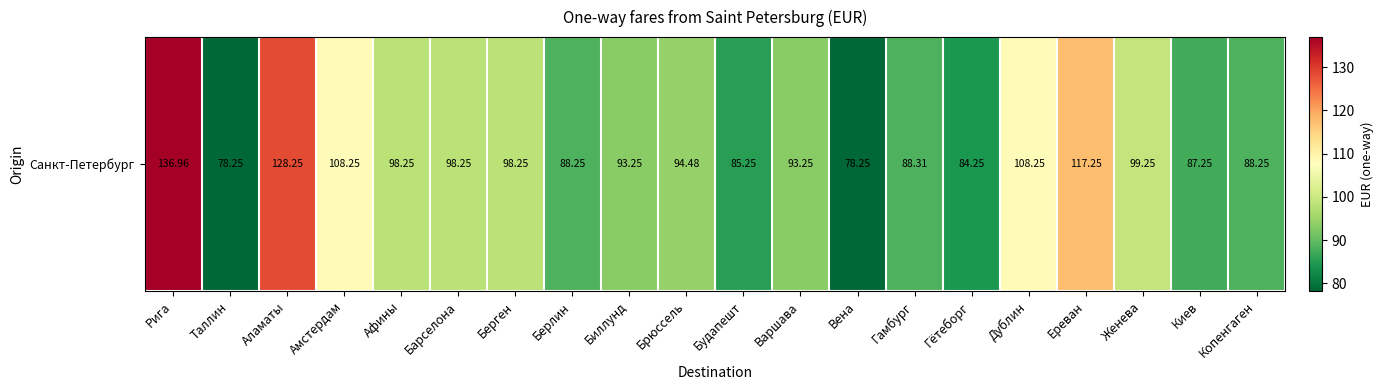

The chart shows a value of 57.4 at Амстердам. True or false?

False